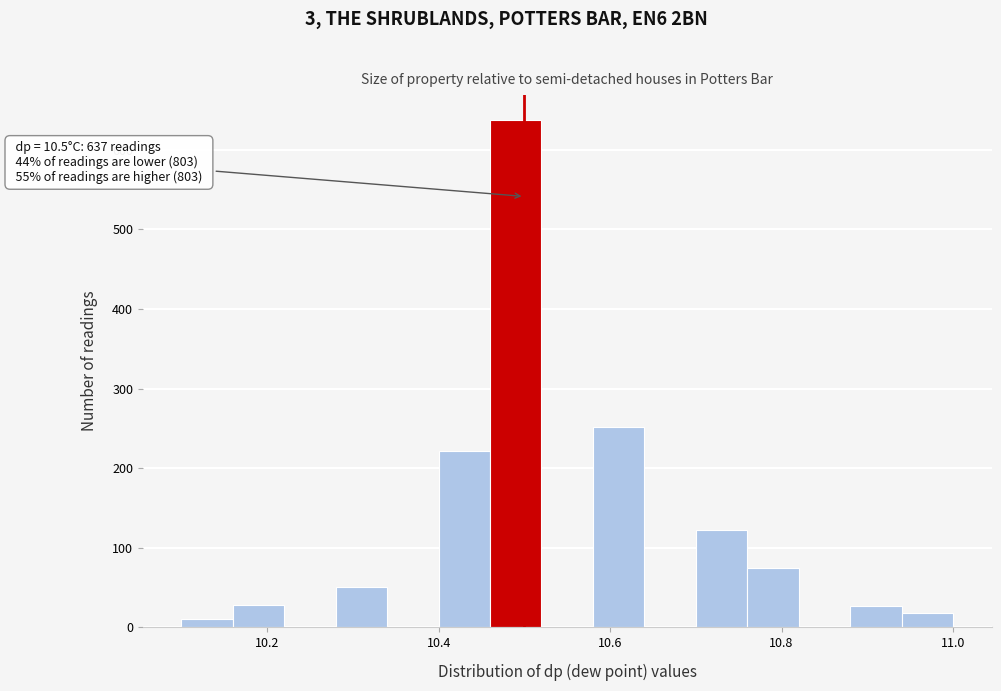

Around what value on the x-axis is the tallest bar? Give the approximate position of its centre, as read against the axis.

10.50